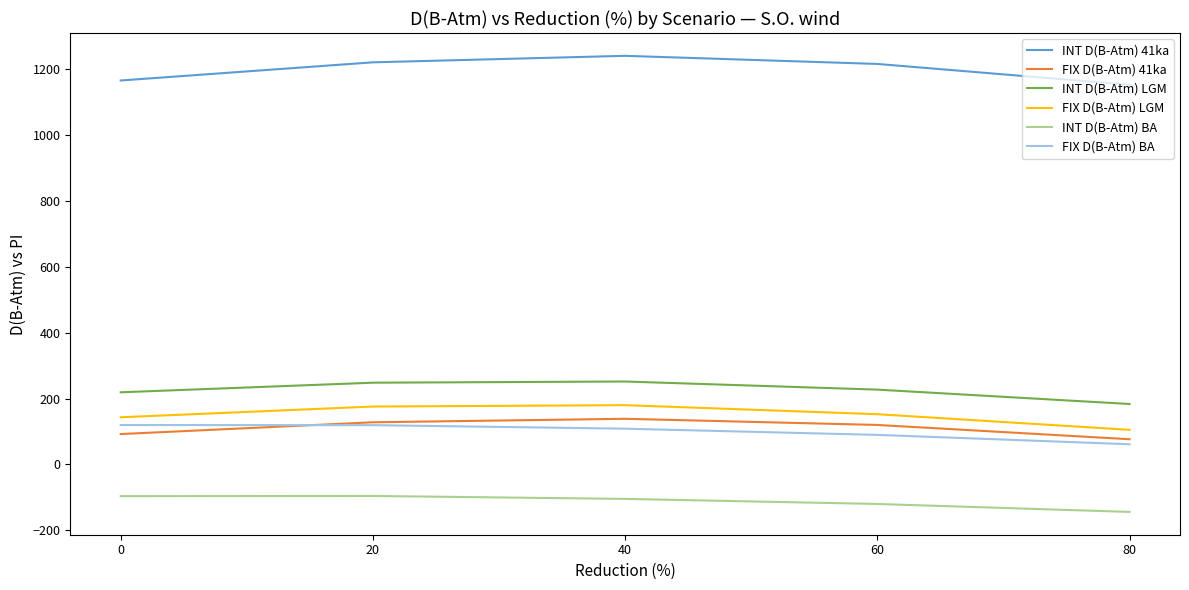

How many lines are shown in the chart?

6